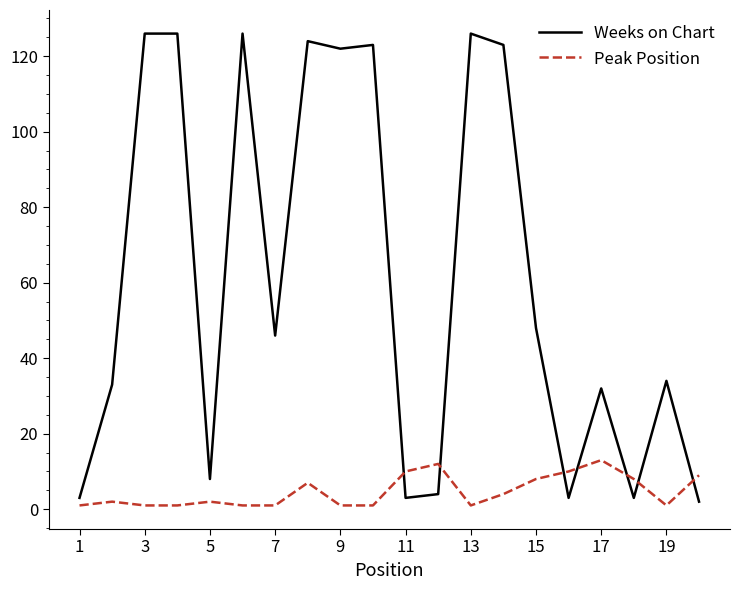

What is the sum of all Weeks on Chart values?

1215